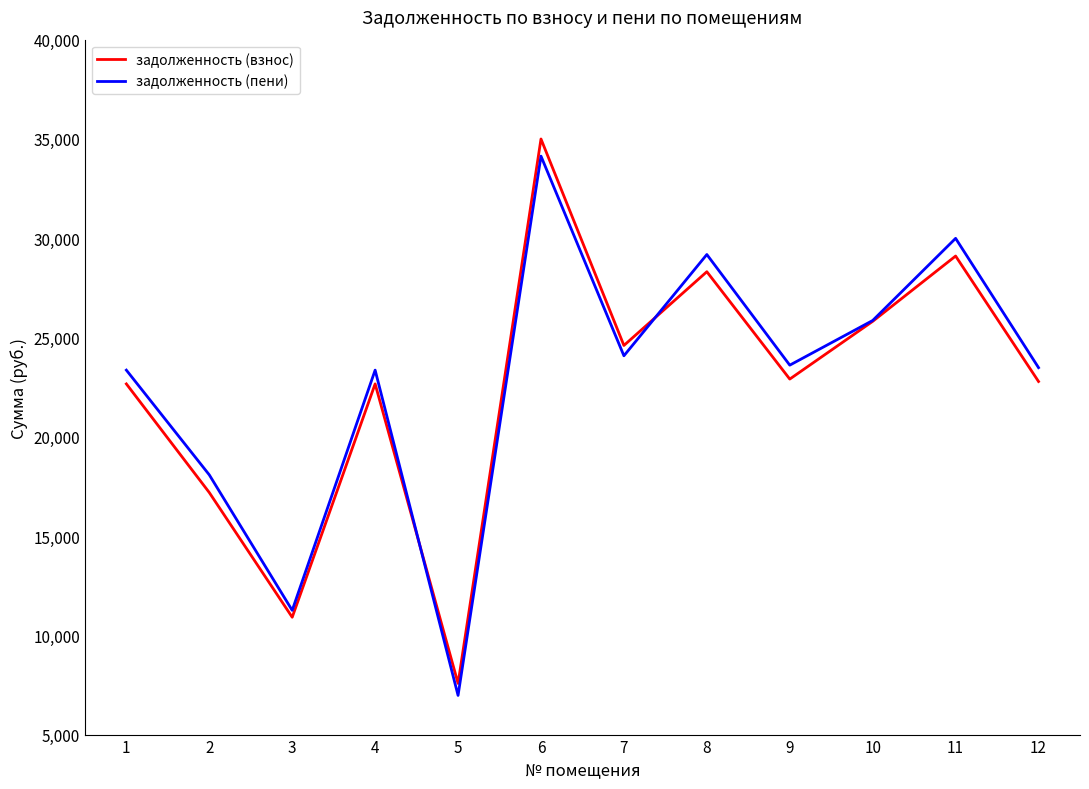

At which category does задолженность (взнос) reach its first local peak?

4